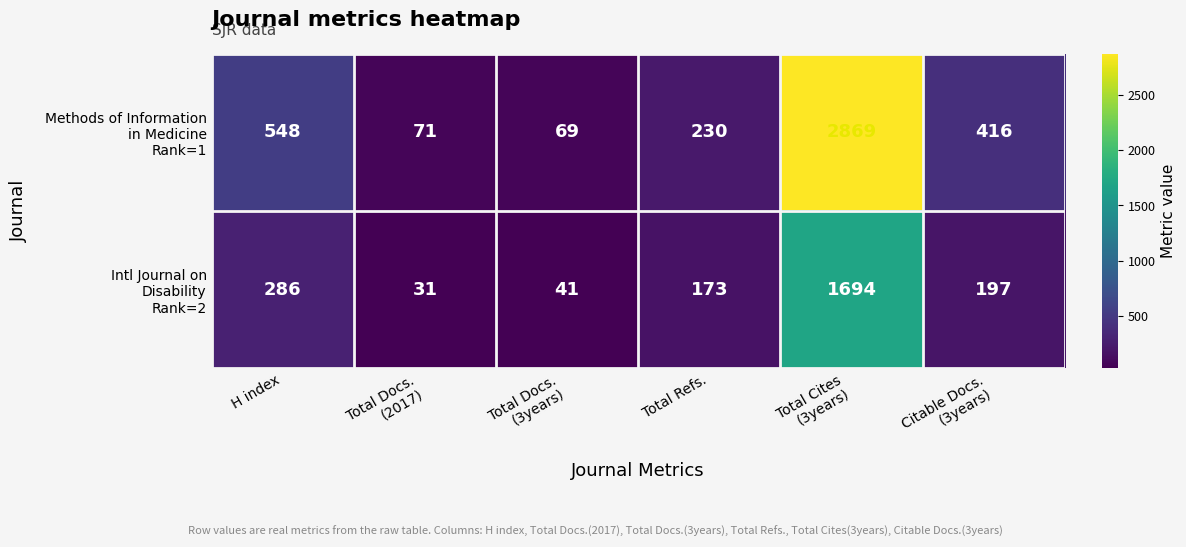

At how many categories does at least one series exceed 2486?

1